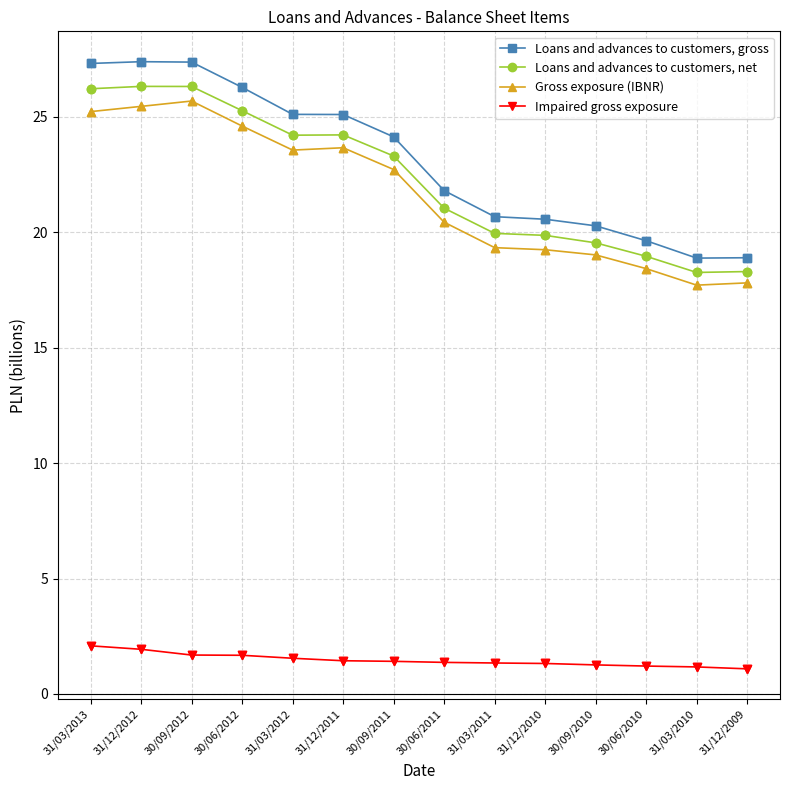

What is the difference between the highest and lowest values at 31/03/2013?

25.2